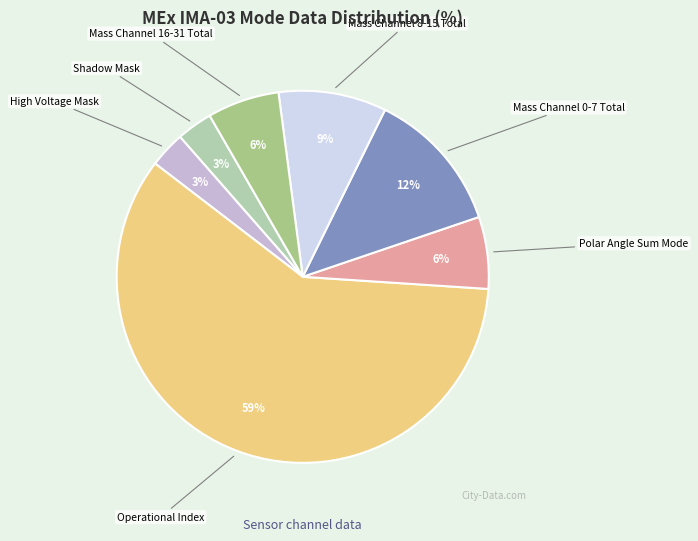

Do Mass Channel 0-7 Total and High Voltage Mask together represent more than half of the pie?

No